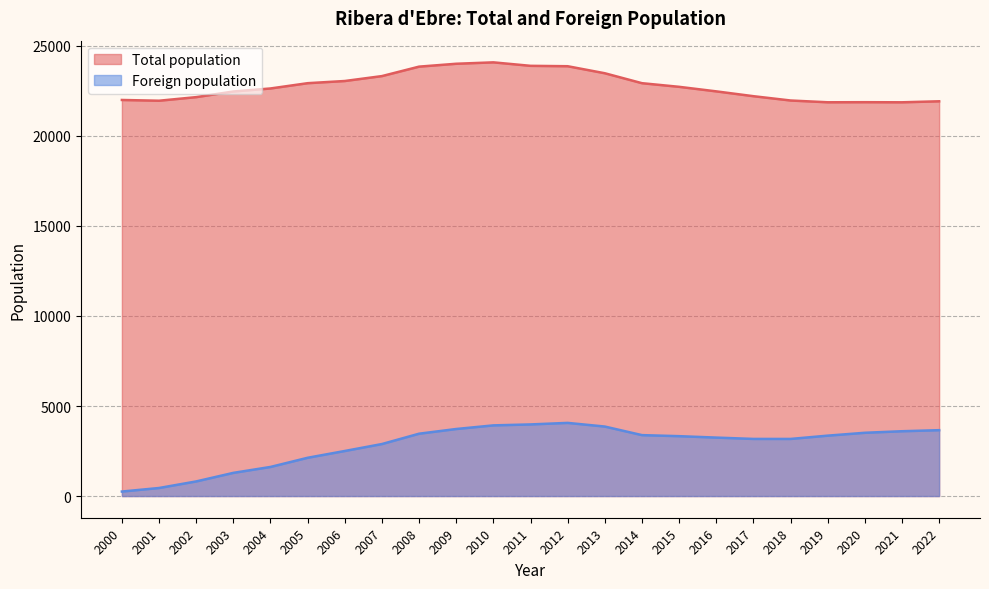

What is the value of the Foreign population point at the 10th from the left?

3859